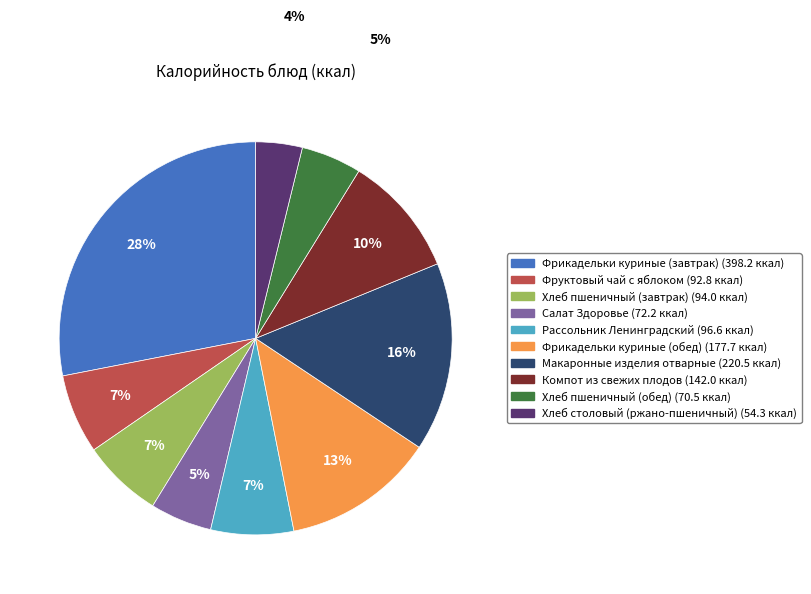

Which category has the biggest portion of the pie?

Фрикадельки куриные (завтрак)